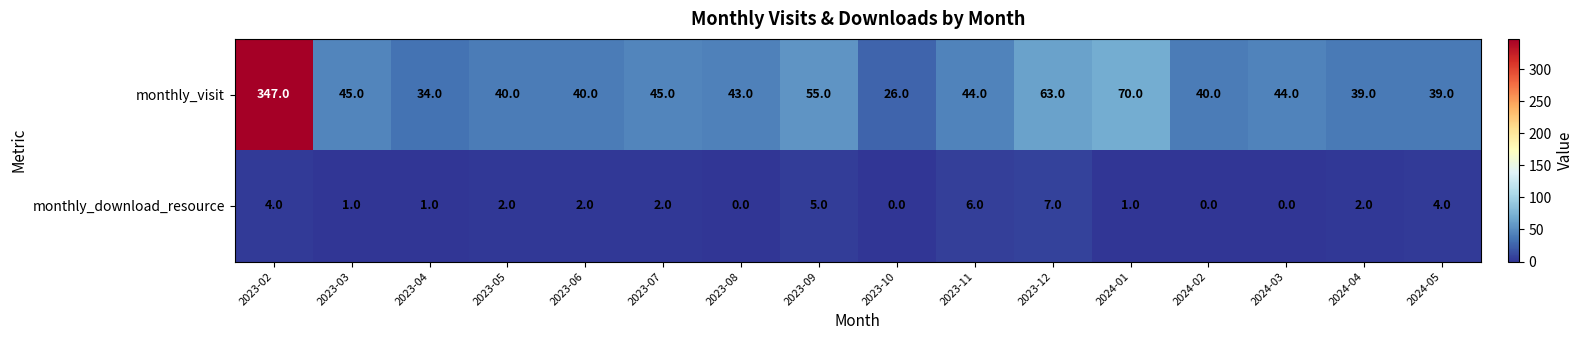

Count the number of categories in the chart.

16